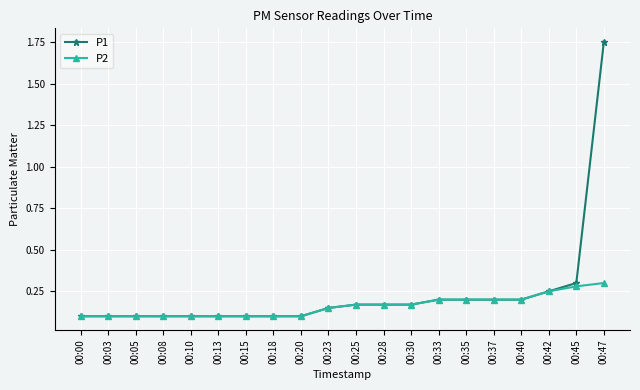

Rank the series by their maximum value, from highest to lowest.

P1, P2